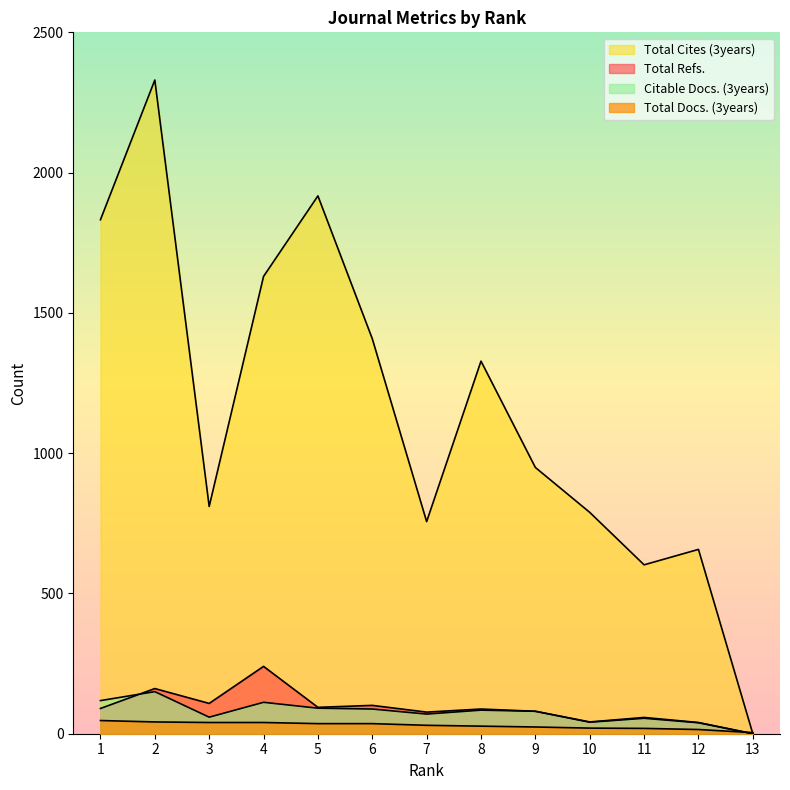

What are all the series names shown in the legend?

Total Docs. (3years), Total Refs., Total Cites (3years), Citable Docs. (3years)